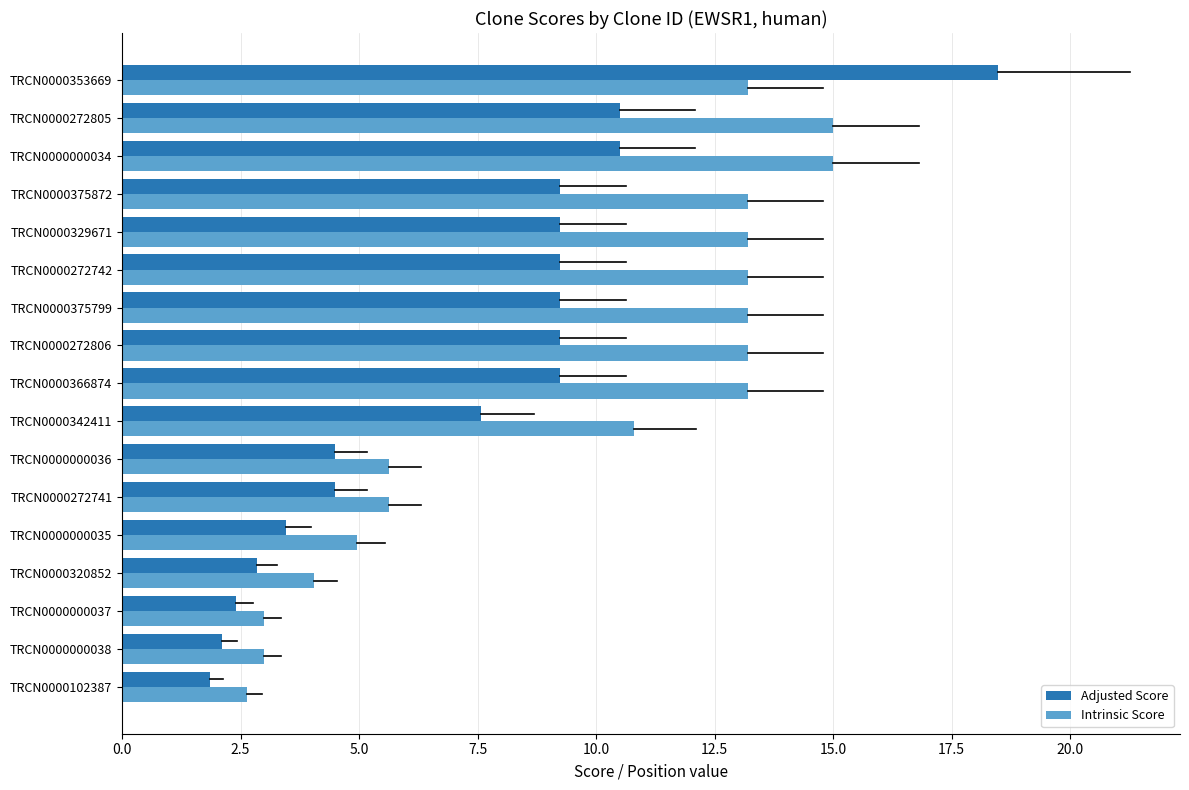

List the series in order of their overall mean, highest first.

Intrinsic Score, Adjusted Score